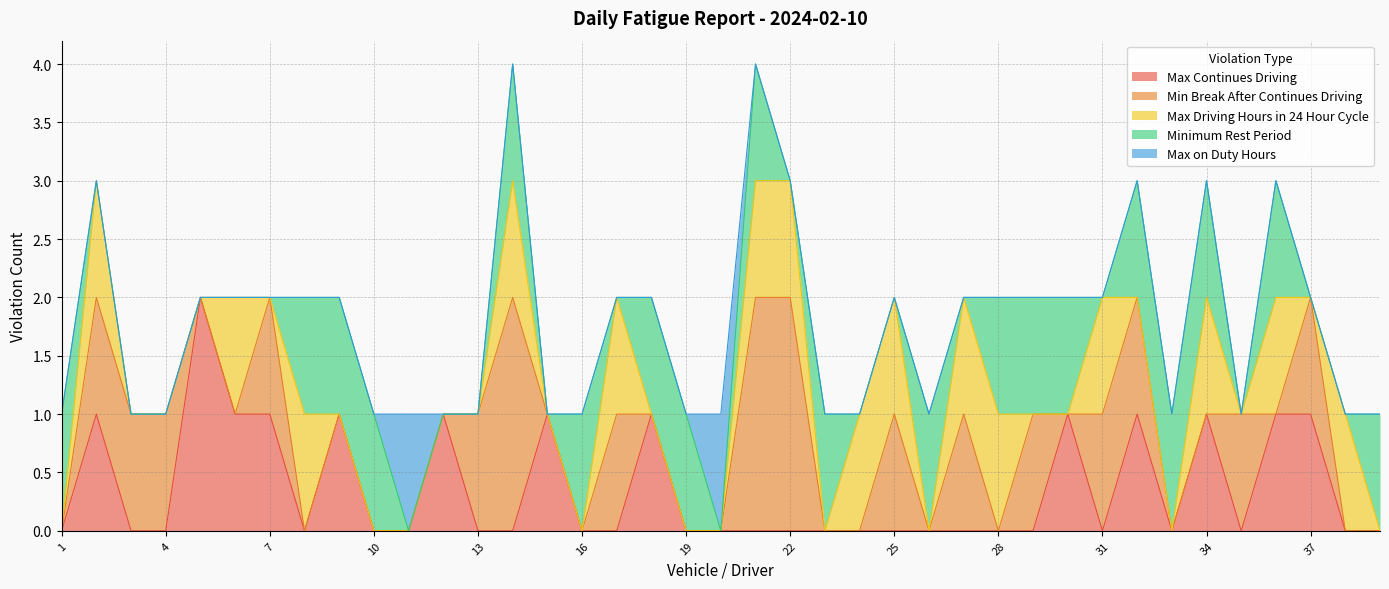

What is the greatest value displayed?

2